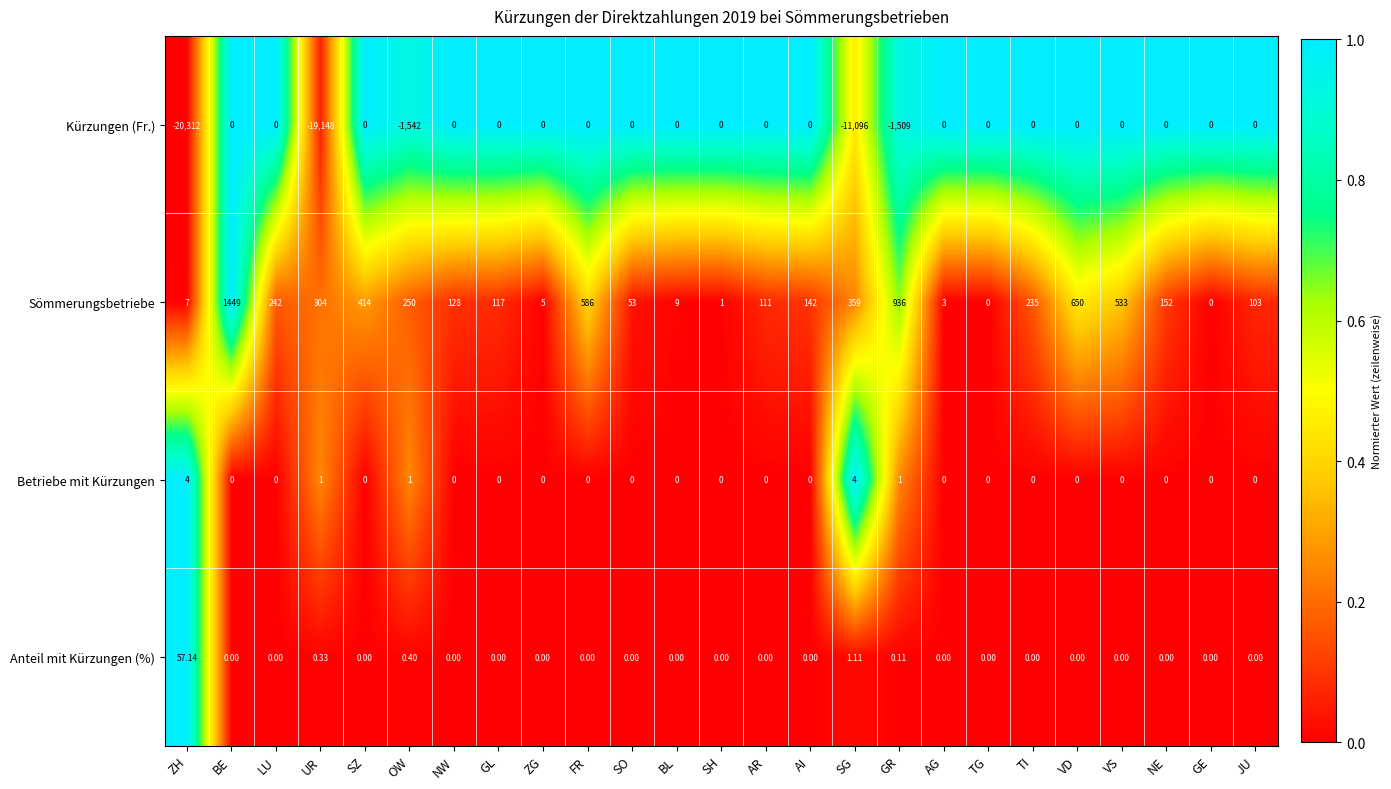

How many data points does each series have?

25